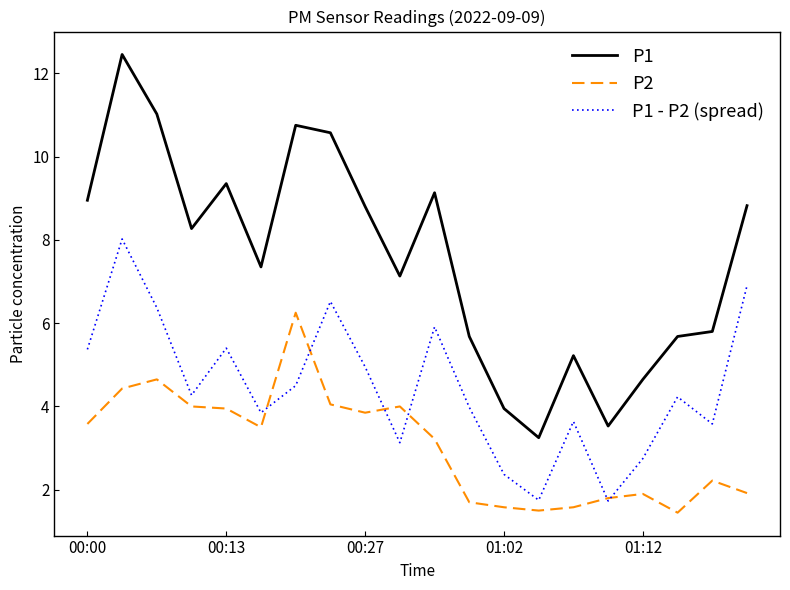

True or false: P2 and P1 intersect in this chart.

False